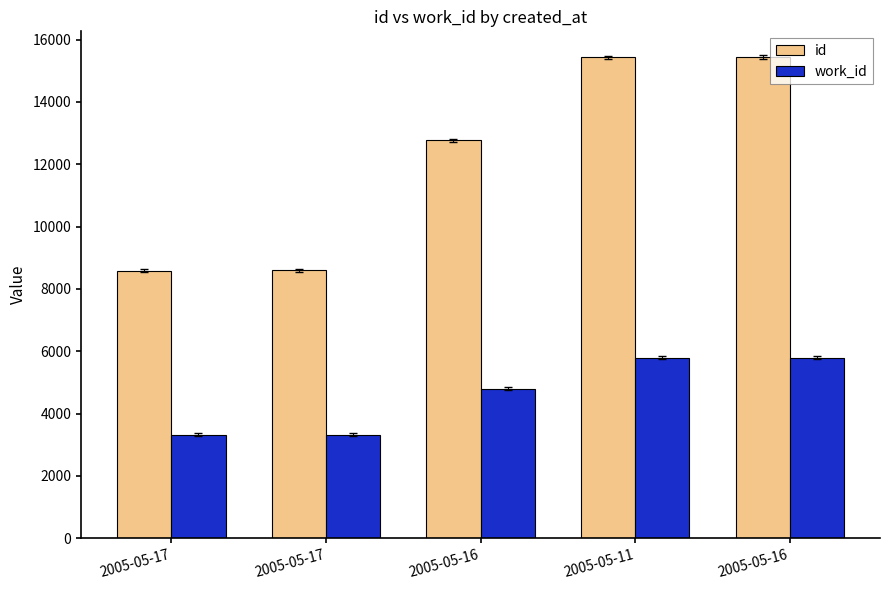

The value of work_id at 2005-05-17 is 3323. True or false?

True